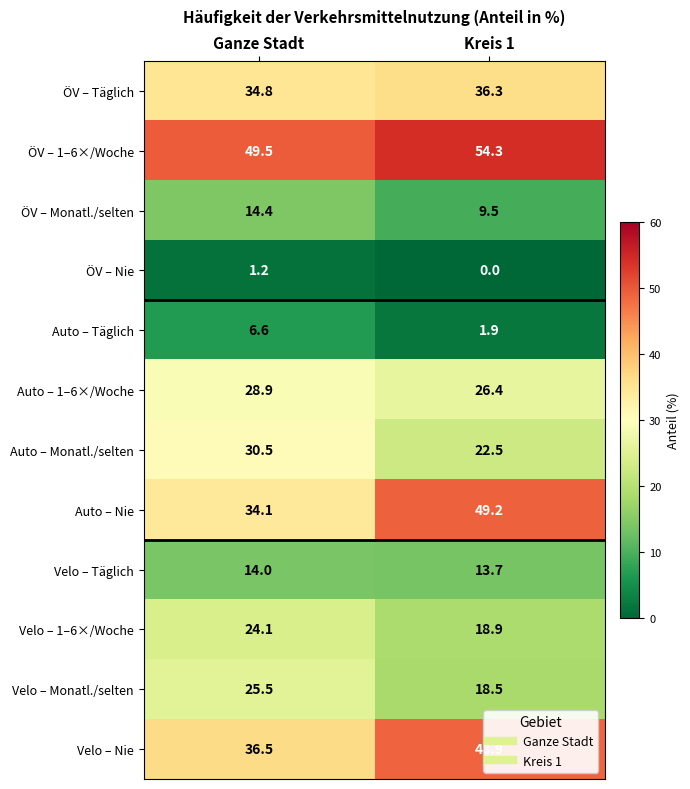

Rank the series at Ganze Stadt from highest to lowest value.

ÖV – 1–6×/Woche, Velo – Nie, ÖV – Täglich, Auto – Nie, Auto – Monatl./selten, Auto – 1–6×/Woche, Velo – Monatl./selten, Velo – 1–6×/Woche, ÖV – Monatl./selten, Velo – Täglich, Auto – Täglich, ÖV – Nie